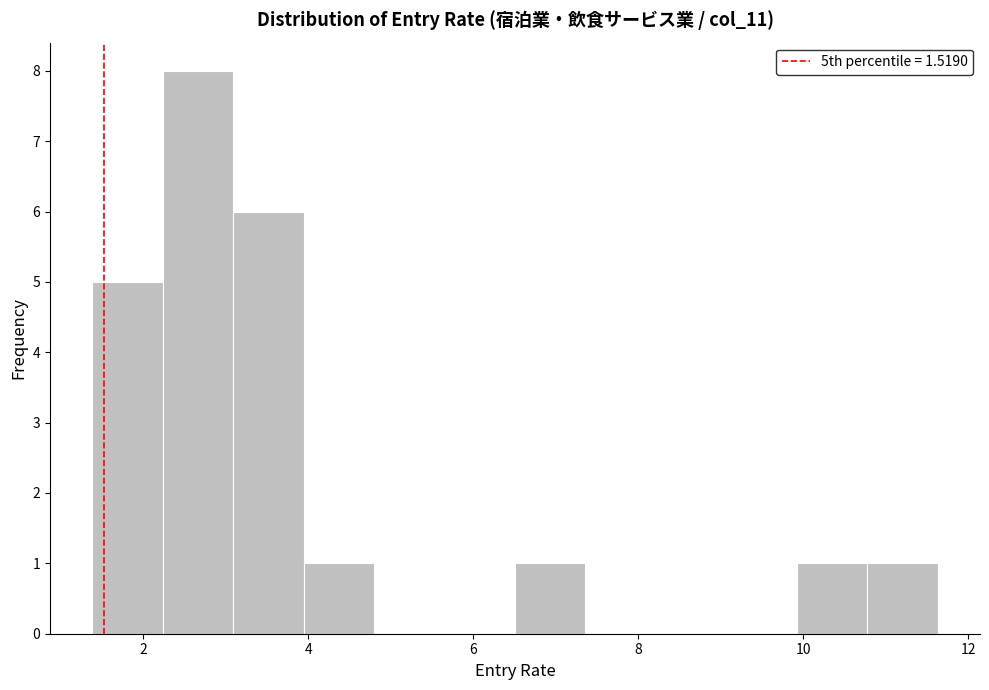

Over which range of the x-axis is the bar tallest?

2.2 to 3.0